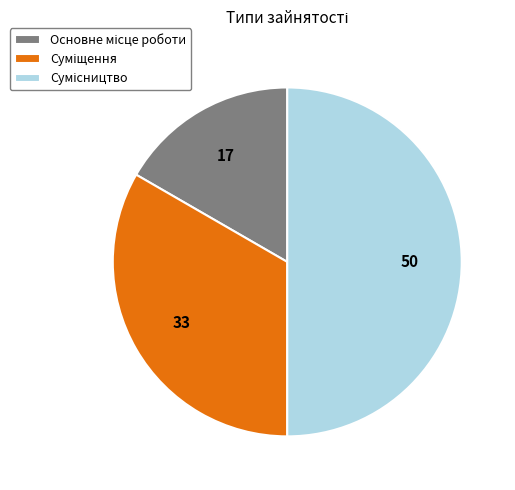

Count the number of slices in the pie.

3